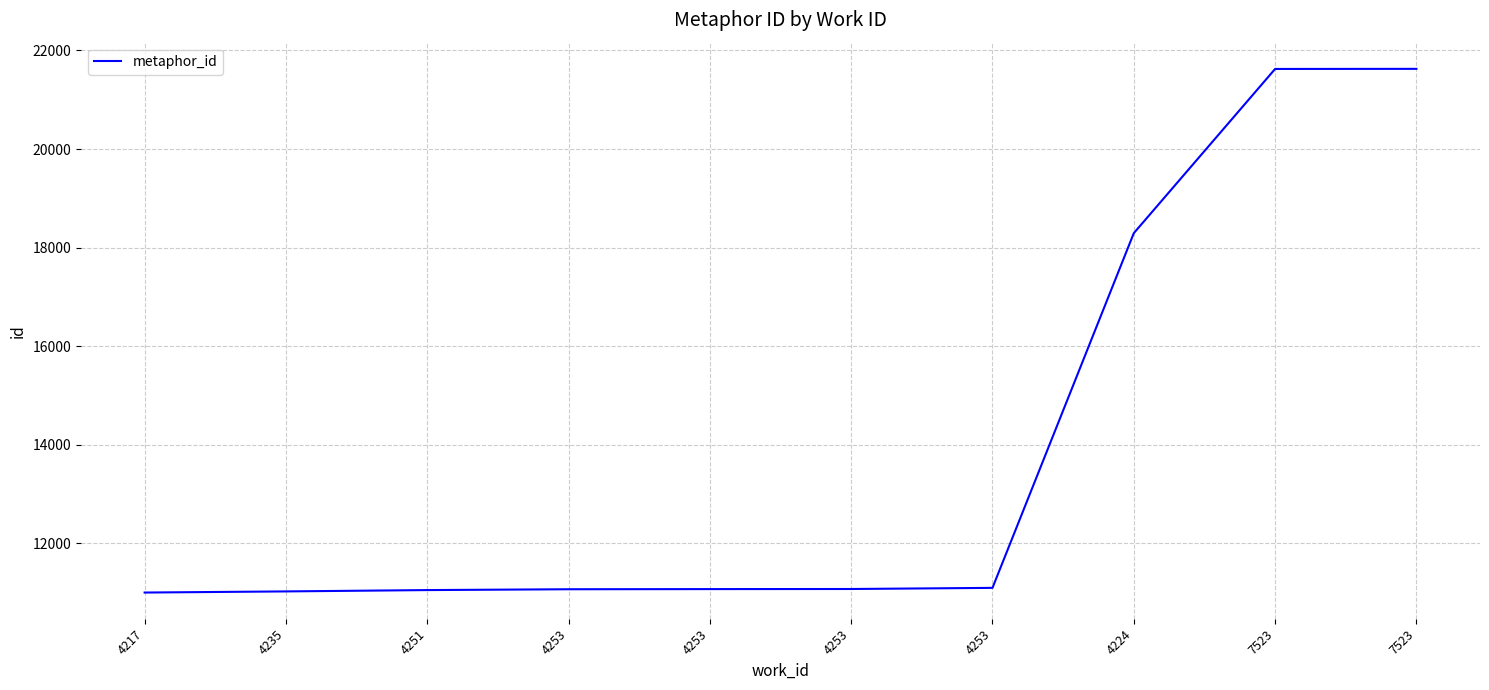

Approximately how many times larger is the value at 4251 compared to 4217?

1.0